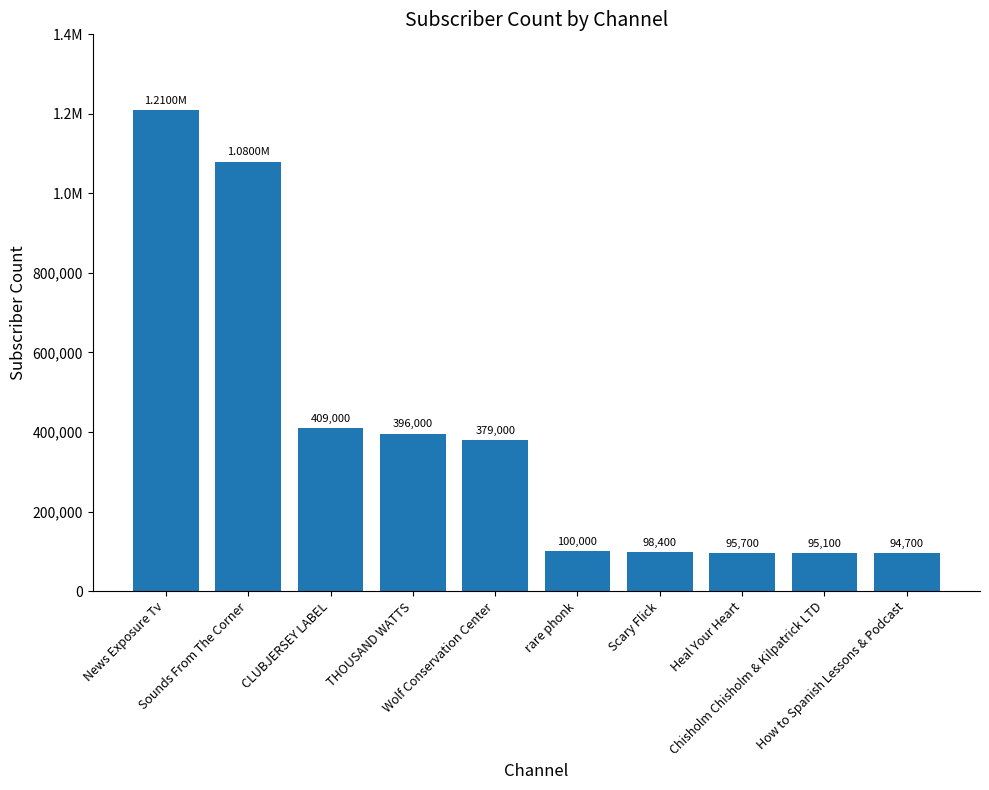

The value at Chisholm Chisholm & Kilpatrick LTD is 95100. True or false?

True